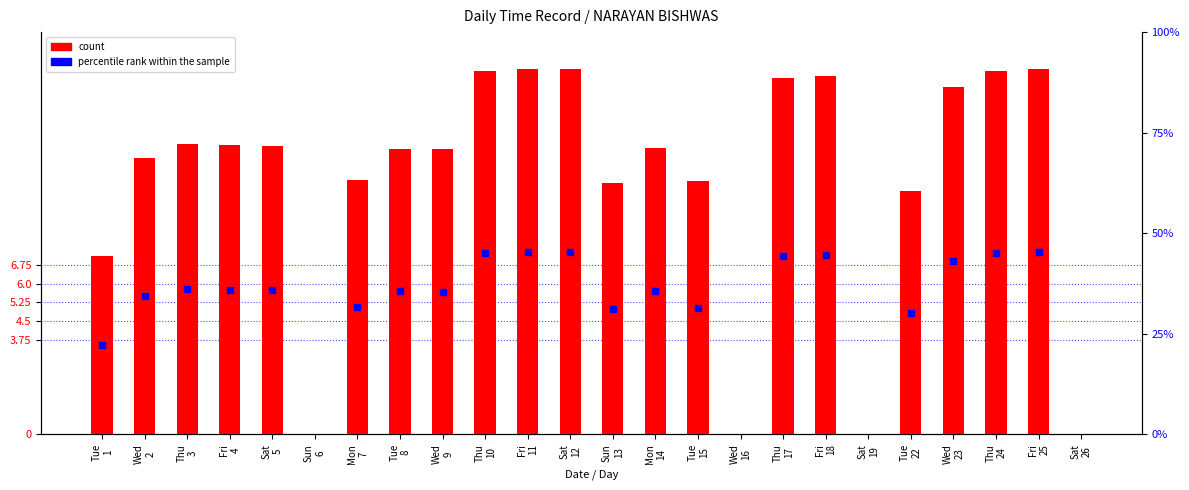

Where is the data nearest to the value 7?

Tue
1